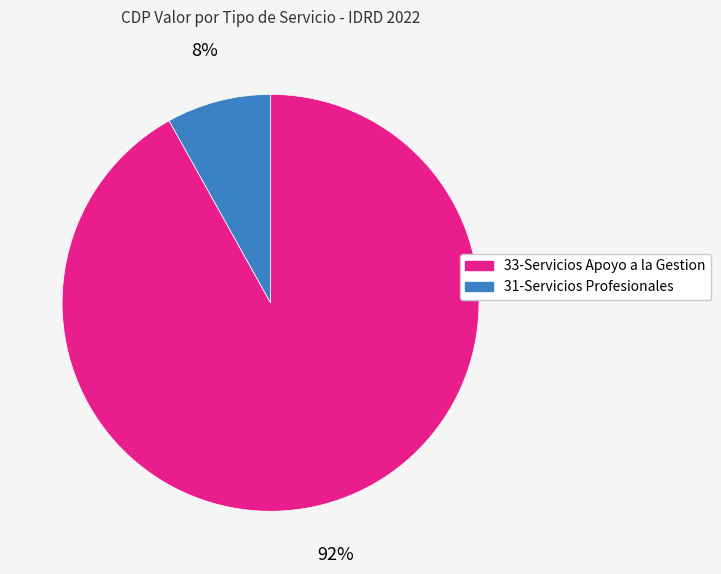

Does any single category account for the majority?

Yes